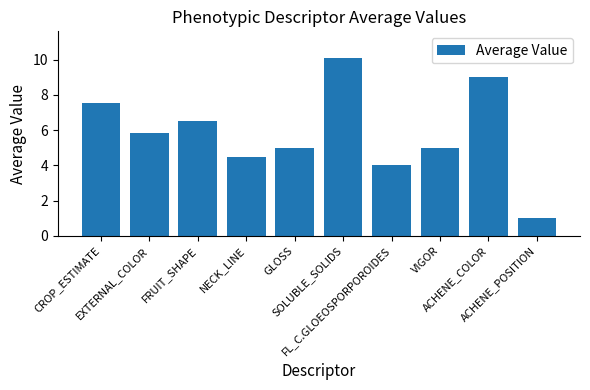

What is the value of the 10th bar from the left?

1.0